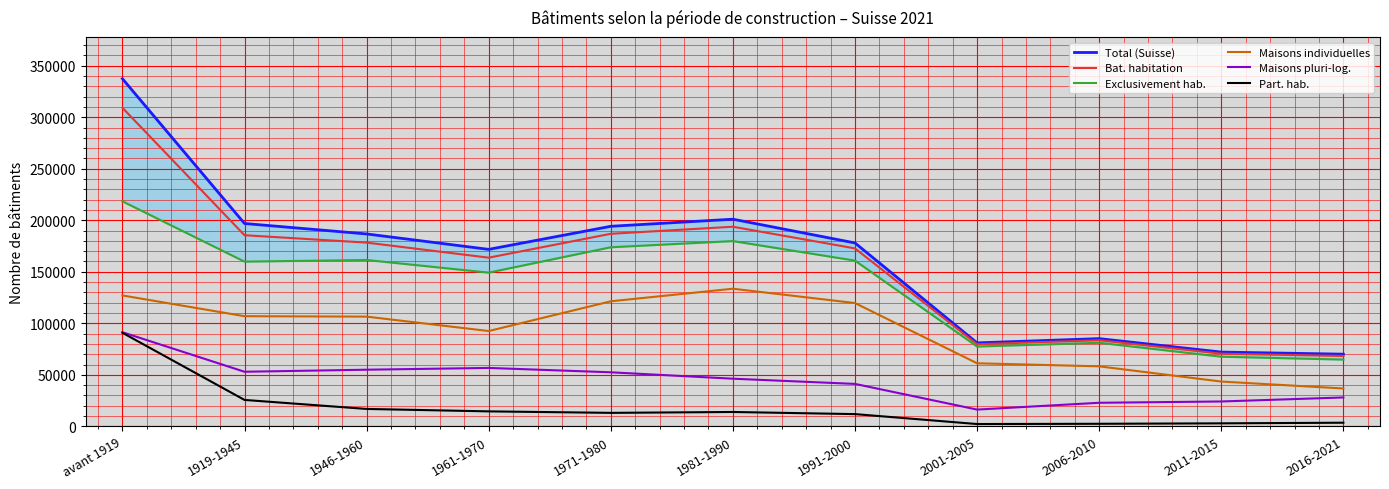

True or false: Bat. habitation and Part. hab. cross at least once.

False